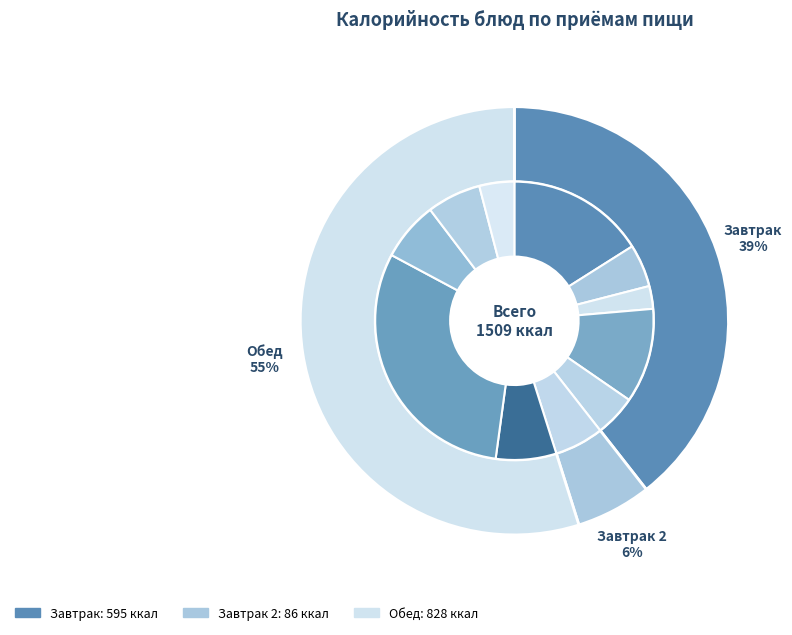

To the nearest percent, what is the combined percentage of Хлеб ржано-пшеничный and Кофейный напиток с молоком?

11%